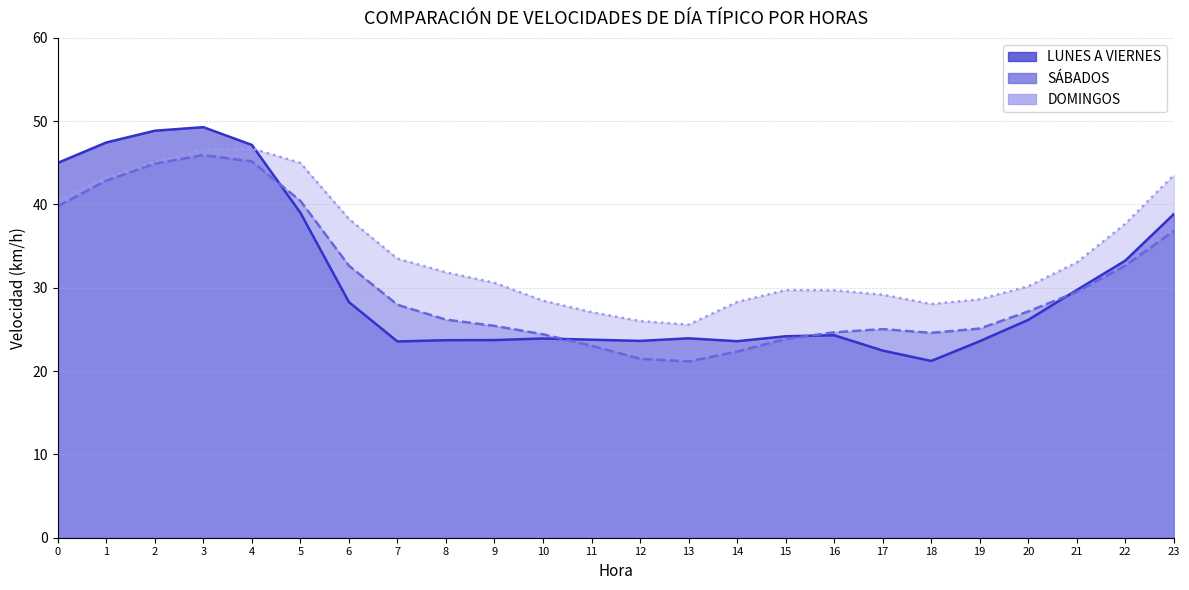

Reading left to right, what are all the values shown in this chart?

LUNES A VIERNES: 0=45.0	1=47.4	2=48.9	3=49.3	4=47.2	5=39.0	6=28.3	7=23.6	8=23.7	9=23.7	10=23.9	11=23.8	12=23.6	13=23.9	14=23.6	15=24.2	16=24.3	17=22.5	18=21.2	19=23.6	20=26.1	21=29.7	22=33.3	23=38.8
SÁBADOS: 0=39.8	1=42.9	2=44.9	3=45.9	4=45.2	5=40.4	6=32.7	7=28.0	8=26.2	9=25.4	10=24.4	11=23.0	12=21.5	13=21.2	14=22.3	15=23.9	16=24.7	17=25.0	18=24.6	19=25.1	20=27.2	21=29.5	22=32.7	23=36.8
DOMINGOS: 0=40.5	1=43.2	2=45.2	3=46.6	4=46.7	5=45.0	6=38.3	7=33.5	8=31.9	9=30.6	10=28.4	11=27.1	12=26.0	13=25.6	14=28.3	15=29.7	16=29.7	17=29.2	18=28.0	19=28.6	20=30.2	21=33.0	22=37.7	23=43.5